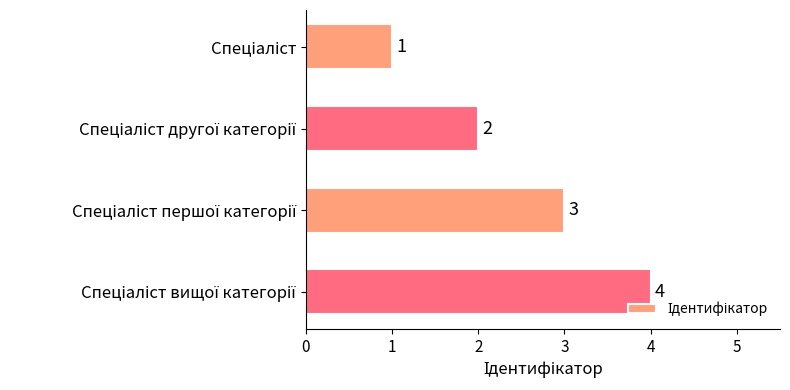

How many data points are less than 3?

2